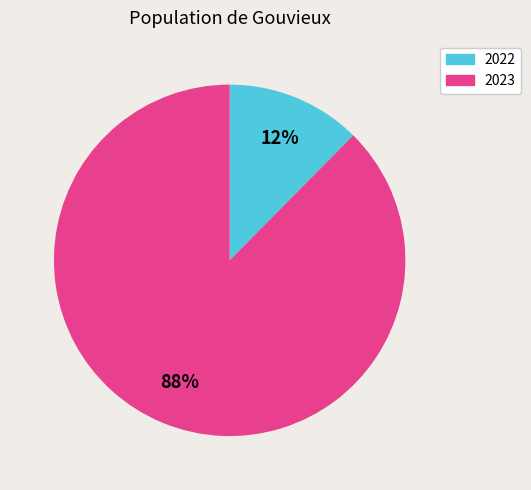

To the nearest percent, what is the average slice percentage?

50%